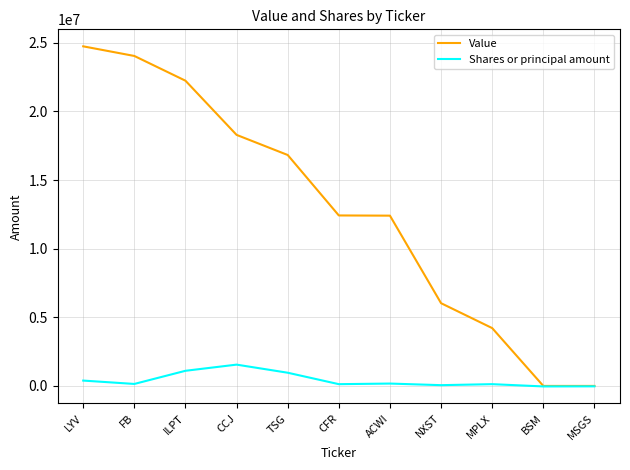

What is the total value across all series at MPLX?

4340067